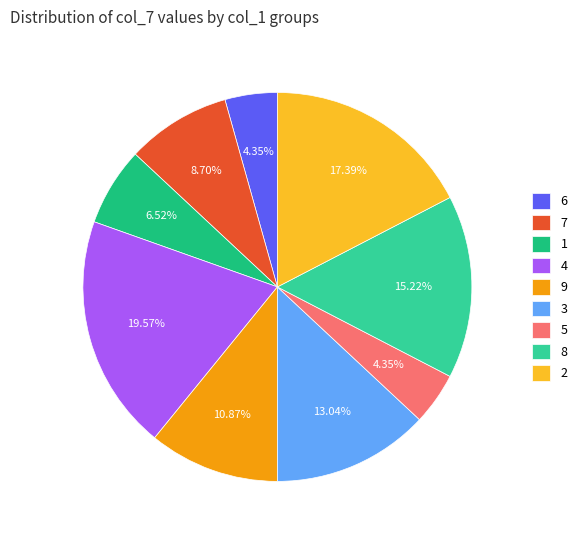

What percentage is the 6 slice, to the nearest percent?

4%